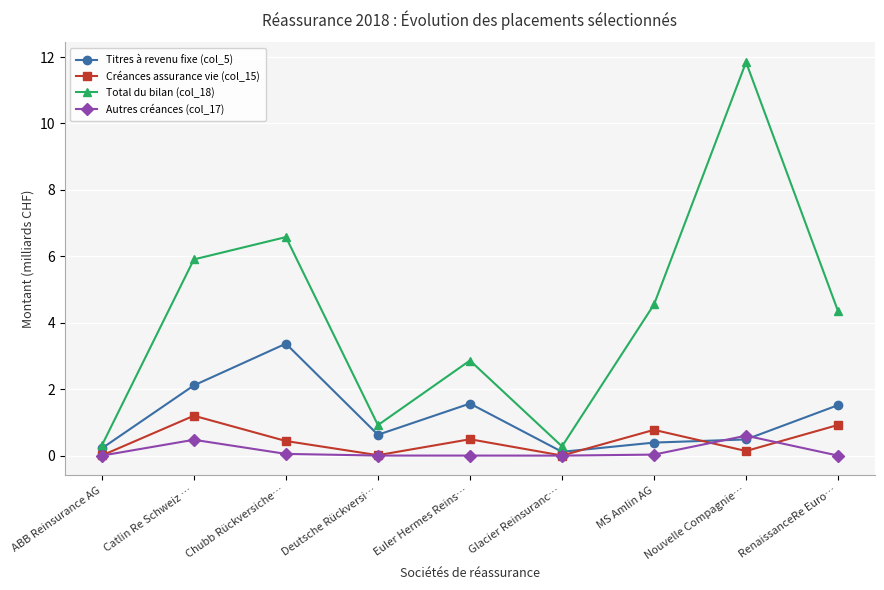

Which series changed the most between Euler Hermes Reins… and MS Amlin AG?

Total du bilan (col_18)